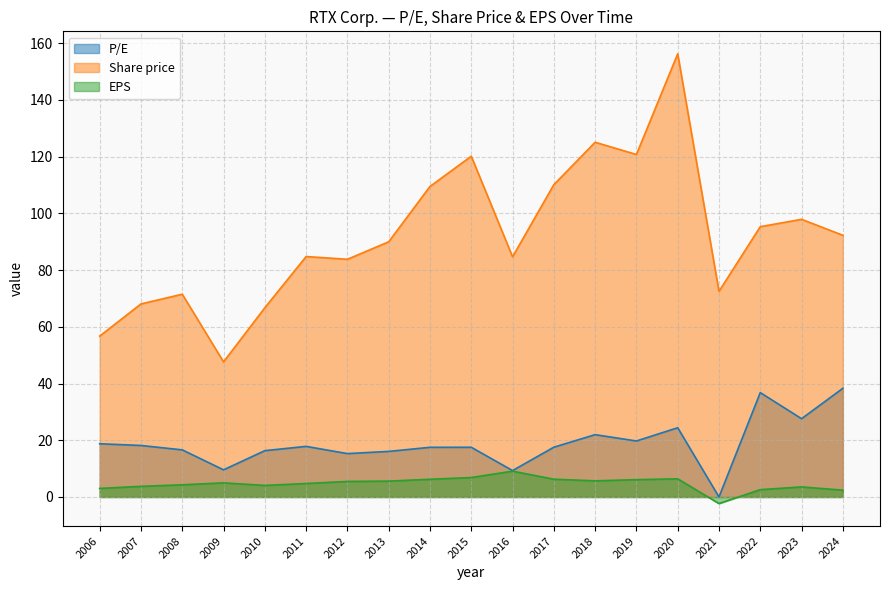

Is the value of P/E at 2023 greater than the value of Share price at 2014?

No